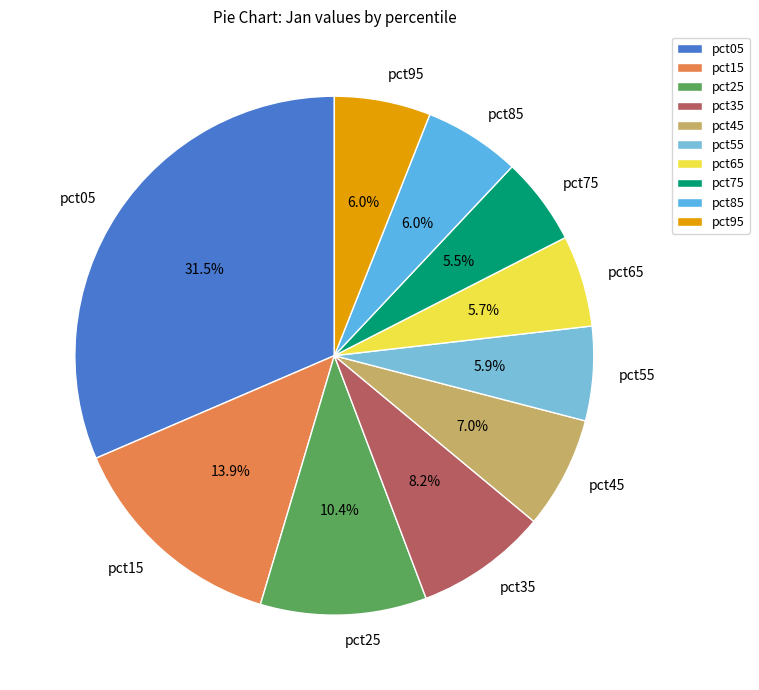

What percentage do pct55 and pct85 together represent?

11.9%